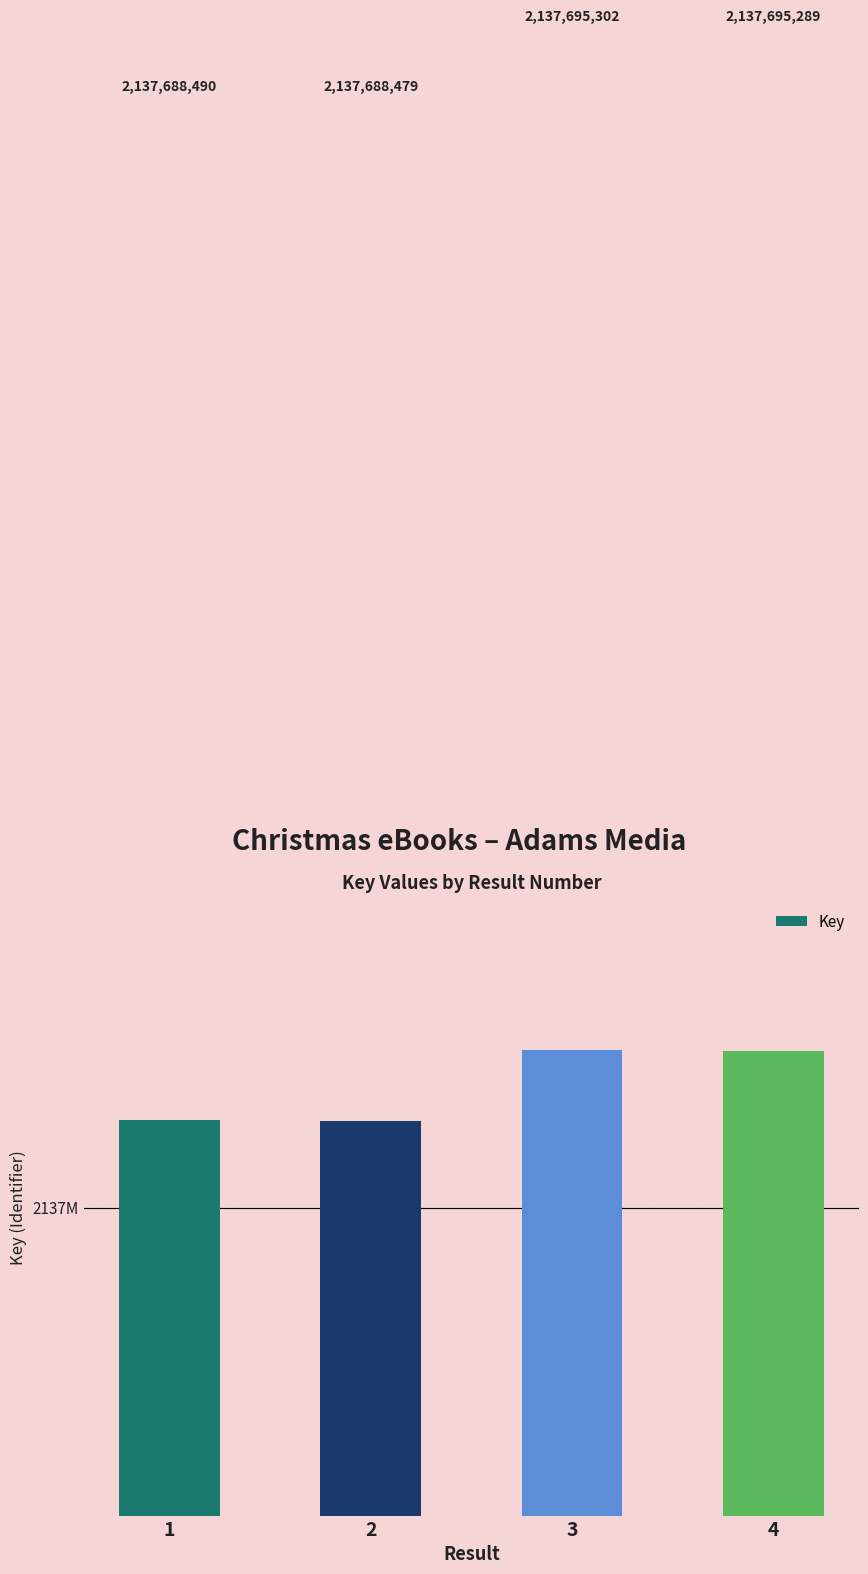

Reading left to right, list all the values displayed in this chart.

1=2137688490	2=2137688479	3=2137695302	4=2137695289